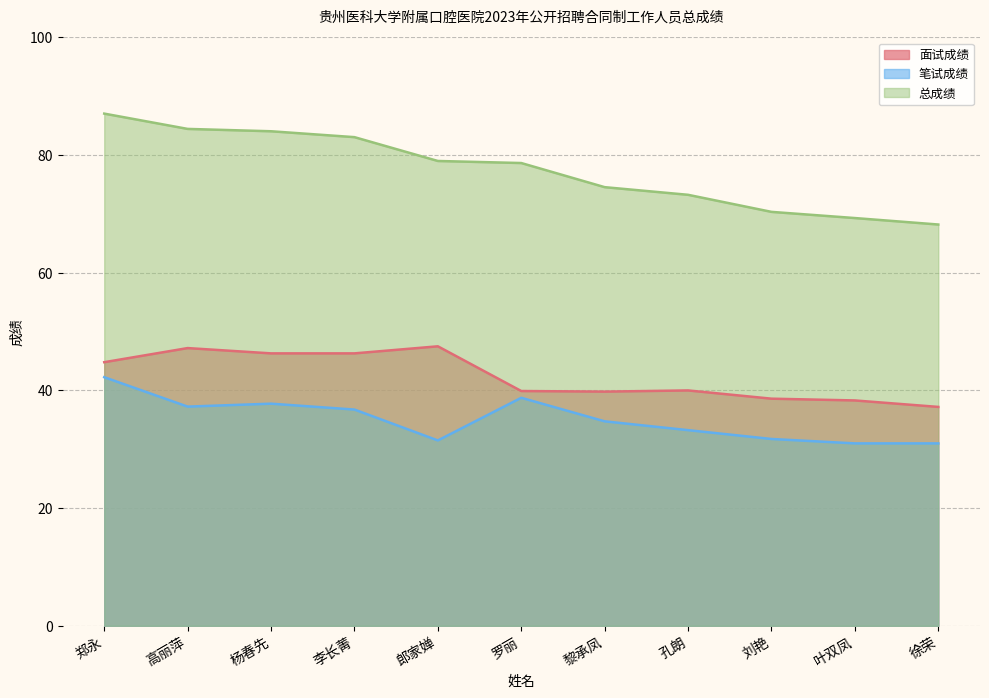

Which series has the largest range (max minus min)?

总成绩